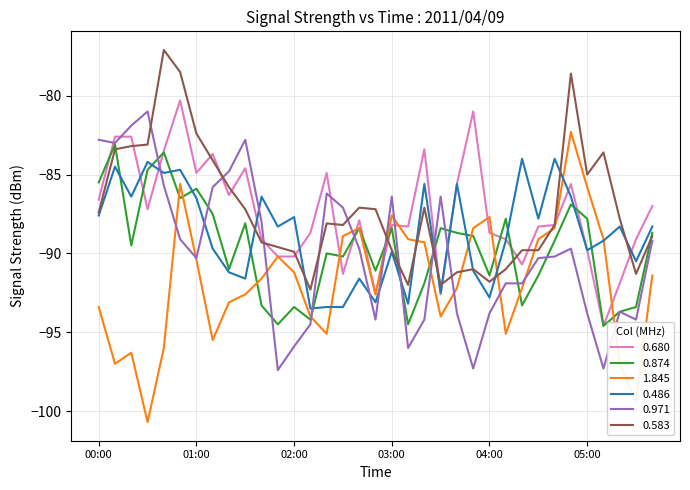

What is the smallest value displayed?

-100.7